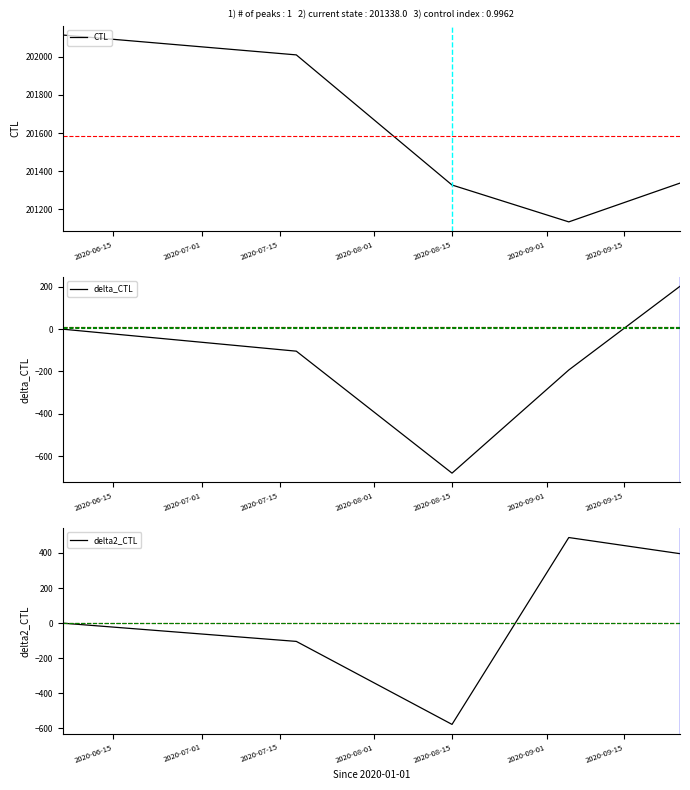

What is the highest value of the CTL series?

202113